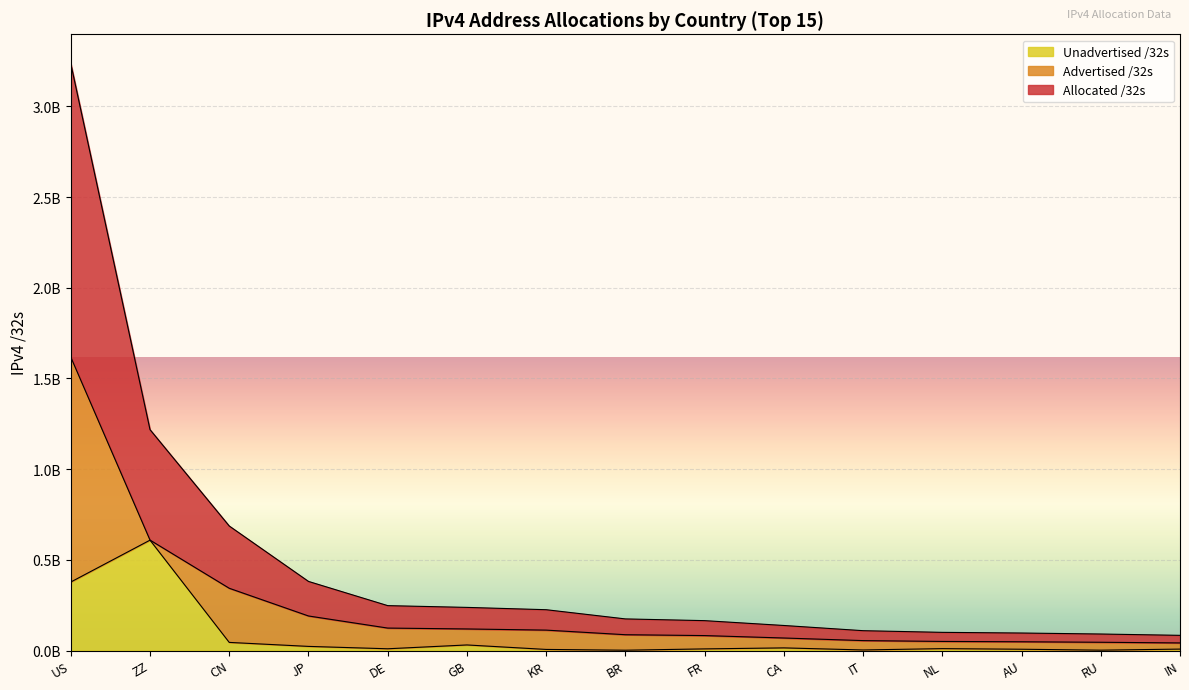

Rank the categories by Allocated /32s value from lowest to highest.

IN, RU, AU, NL, IT, CA, FR, BR, KR, GB, DE, JP, CN, ZZ, US